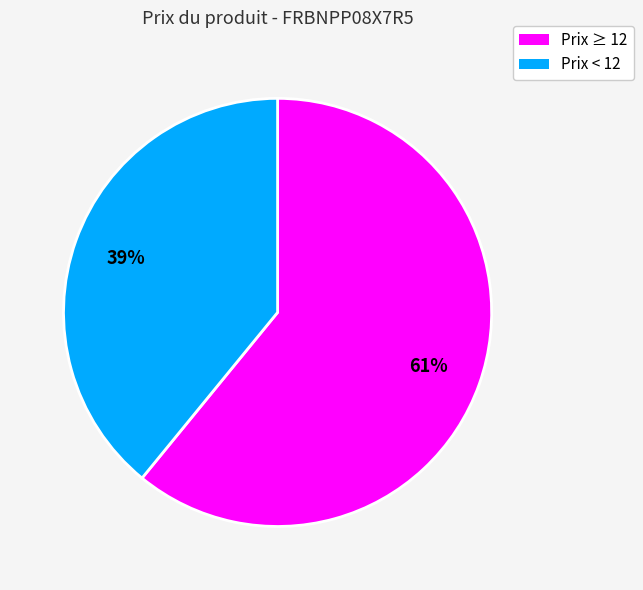

To the nearest percent, what is the average slice percentage?

50%